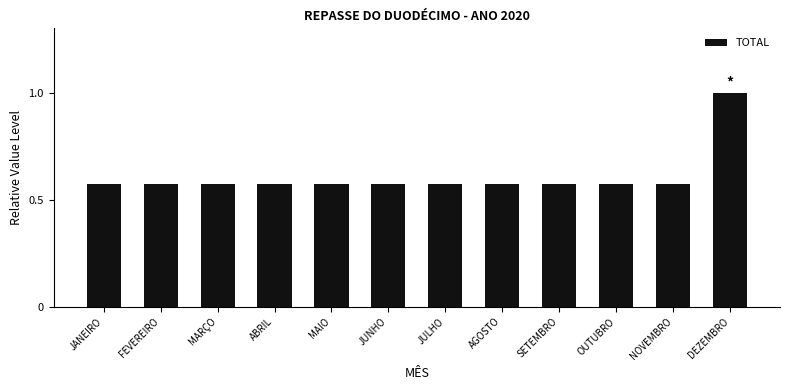

True or false: the data shows 0.2 at OUTUBRO.

False